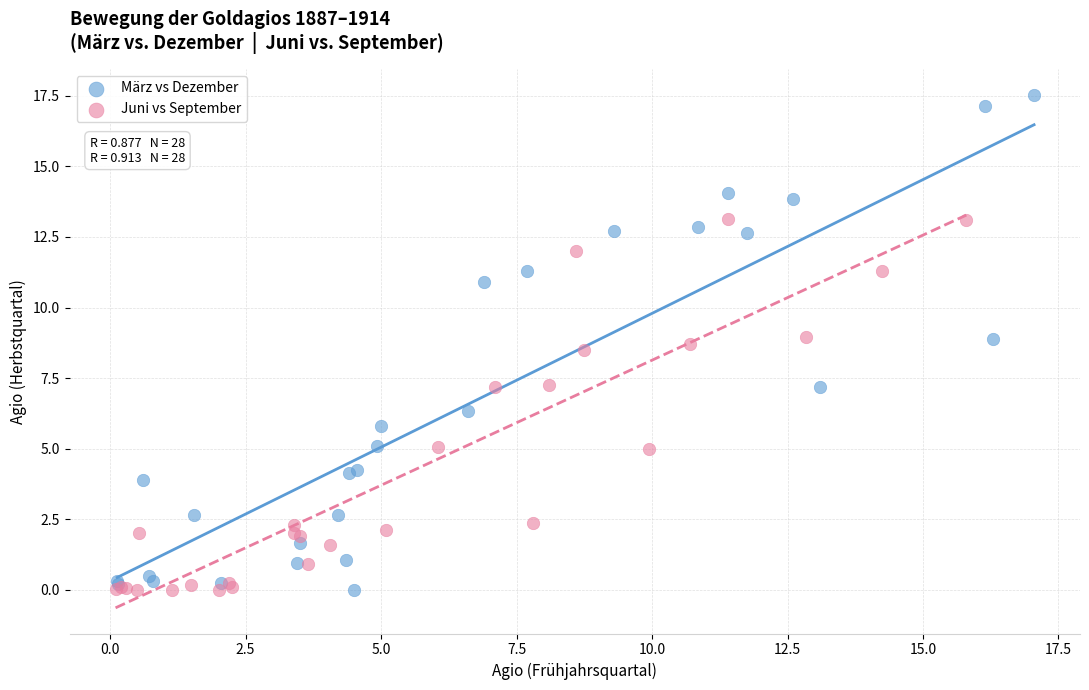

What are all the series names shown in the legend?

März vs Dezember, Juni vs September